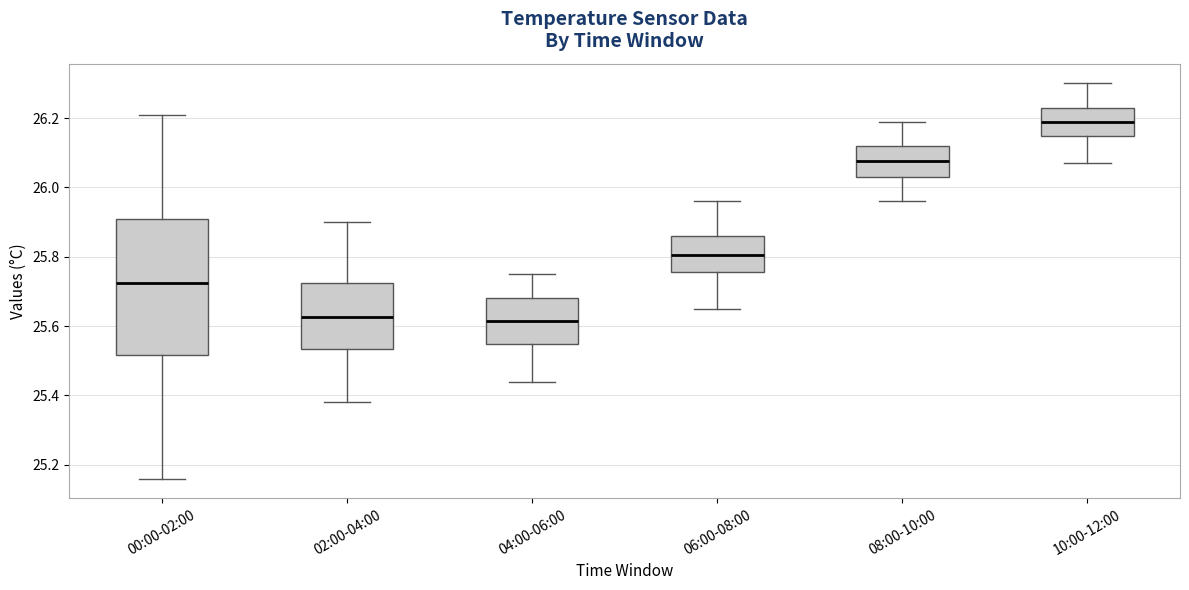

Which box is the tallest, from its lower edge to its upper edge?

00:00-02:00